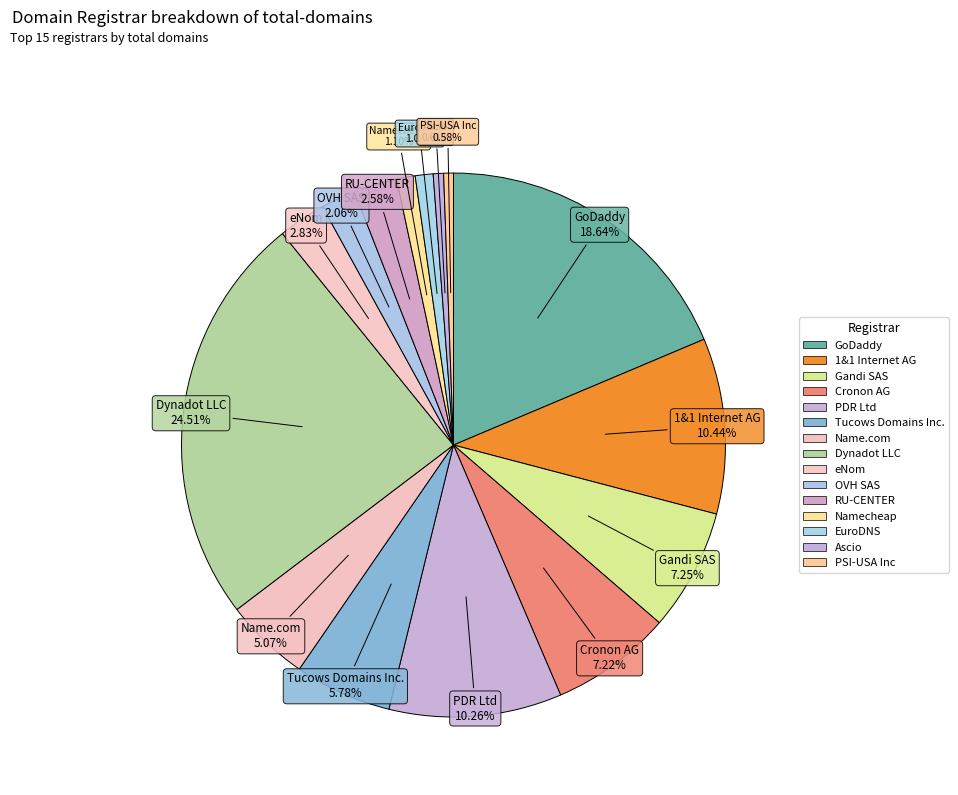

To the nearest percent, what portion does GoDaddy represent?

19%